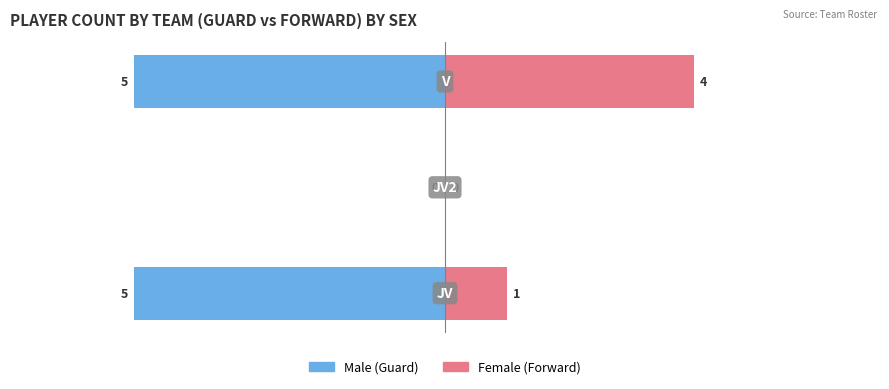

What is the value of the Female bar at the 1st from the left?

1